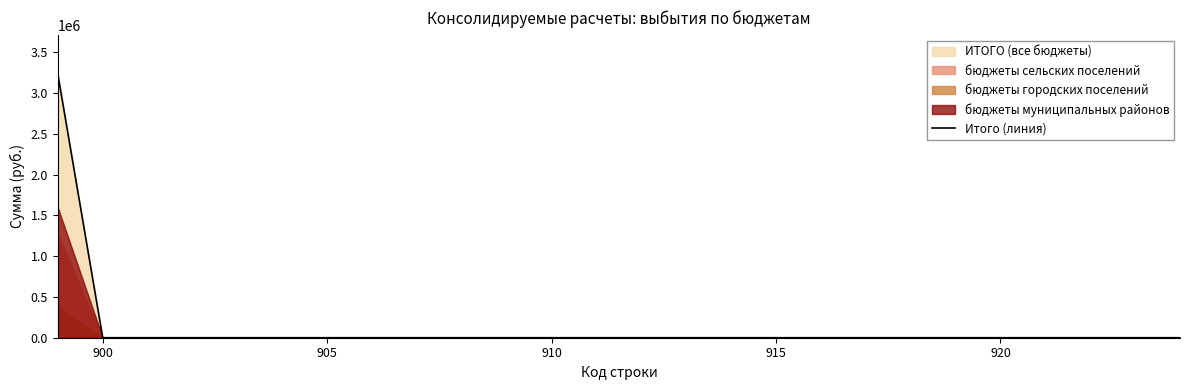

How many values exceed 0?

1